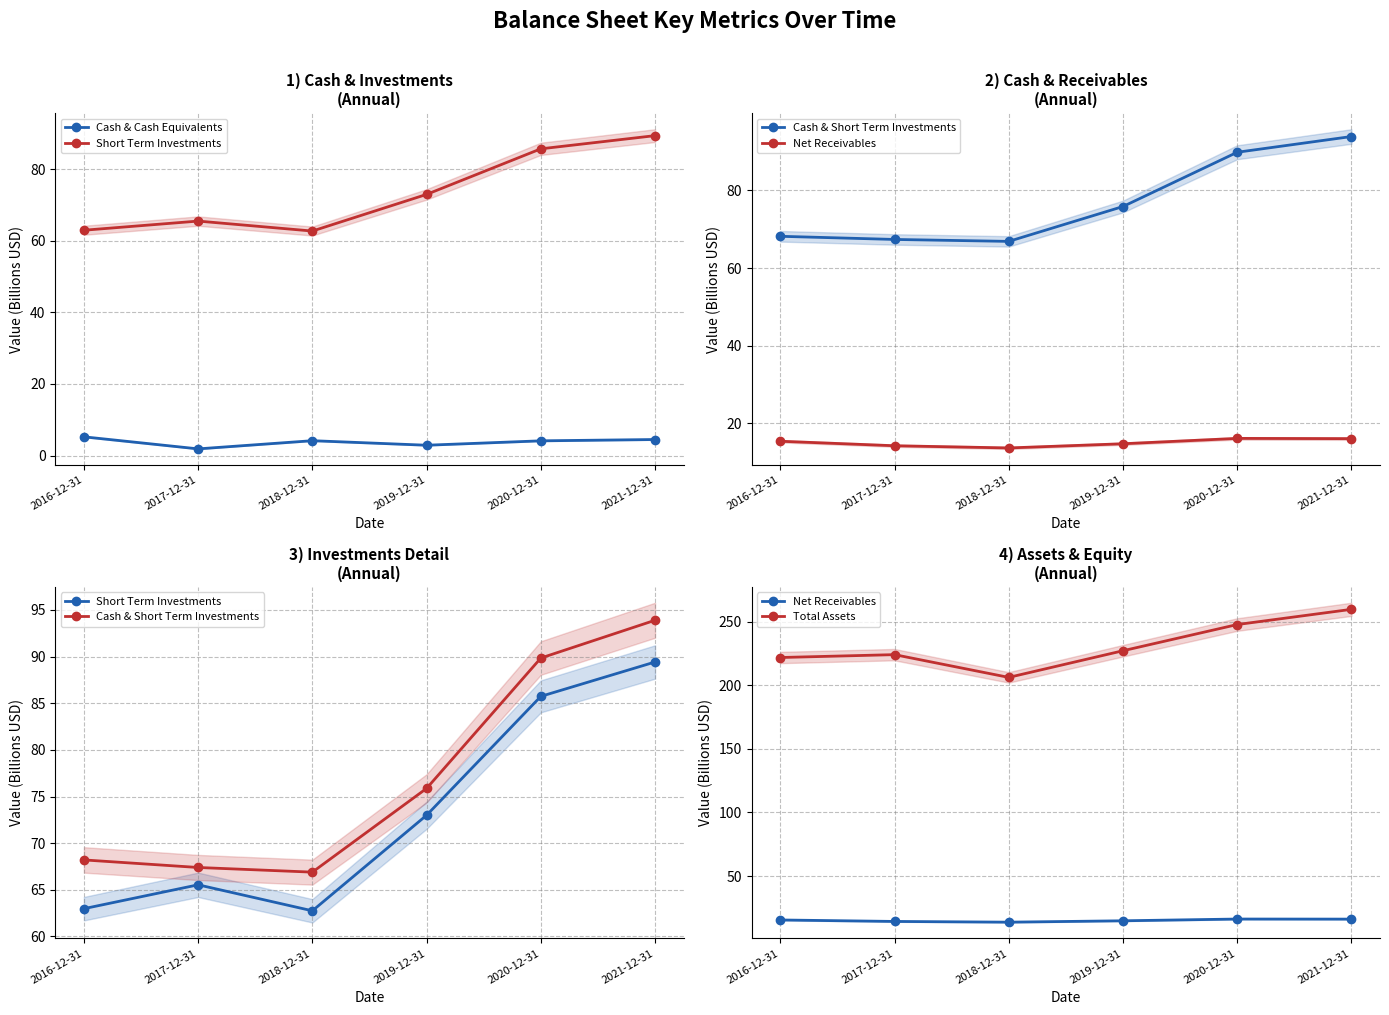

At which category does Cash & Cash Equivalents reach its first local peak?

2018-12-31